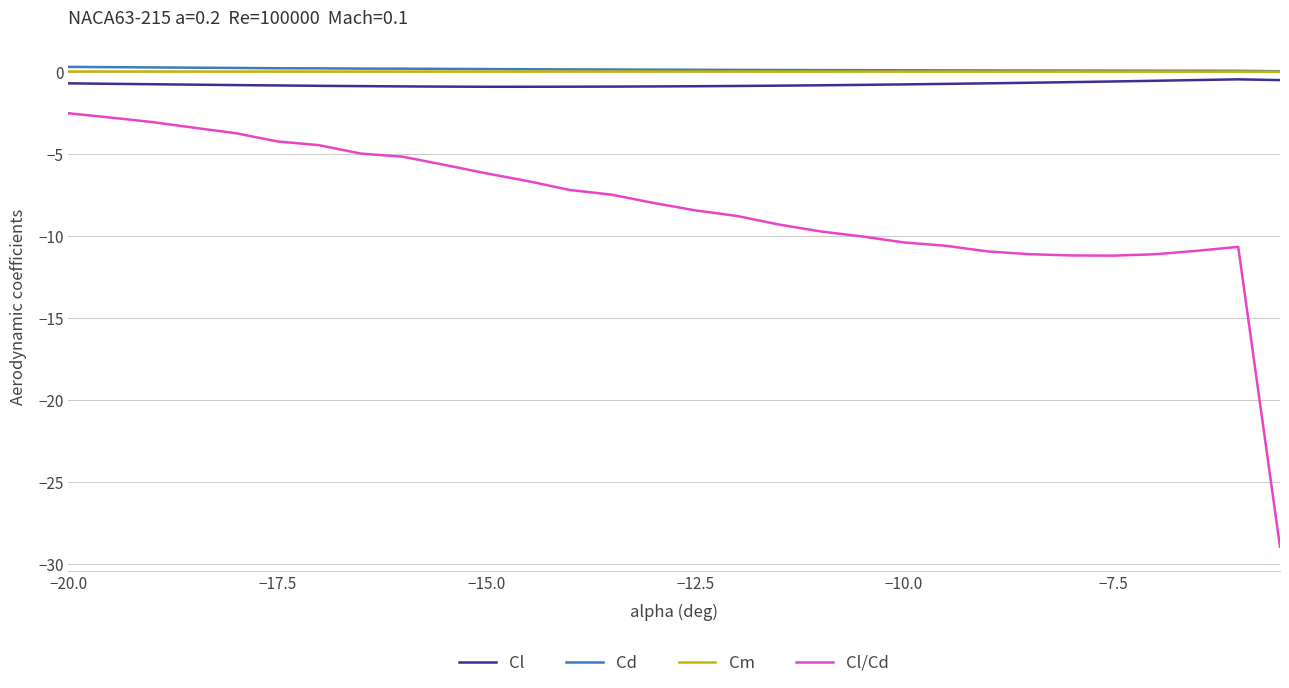

How many distinct data groups are displayed?

4